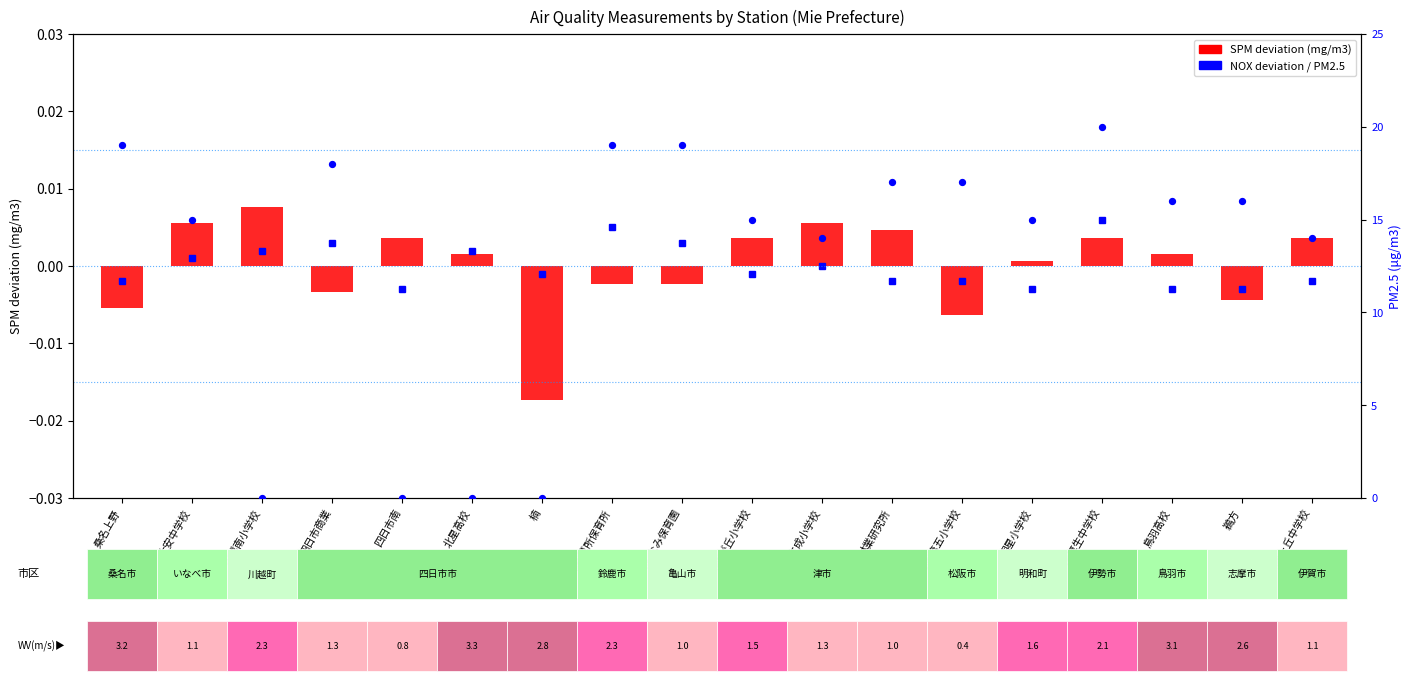

At which category is the sum across all series the highest?

伊勢厚生中学校